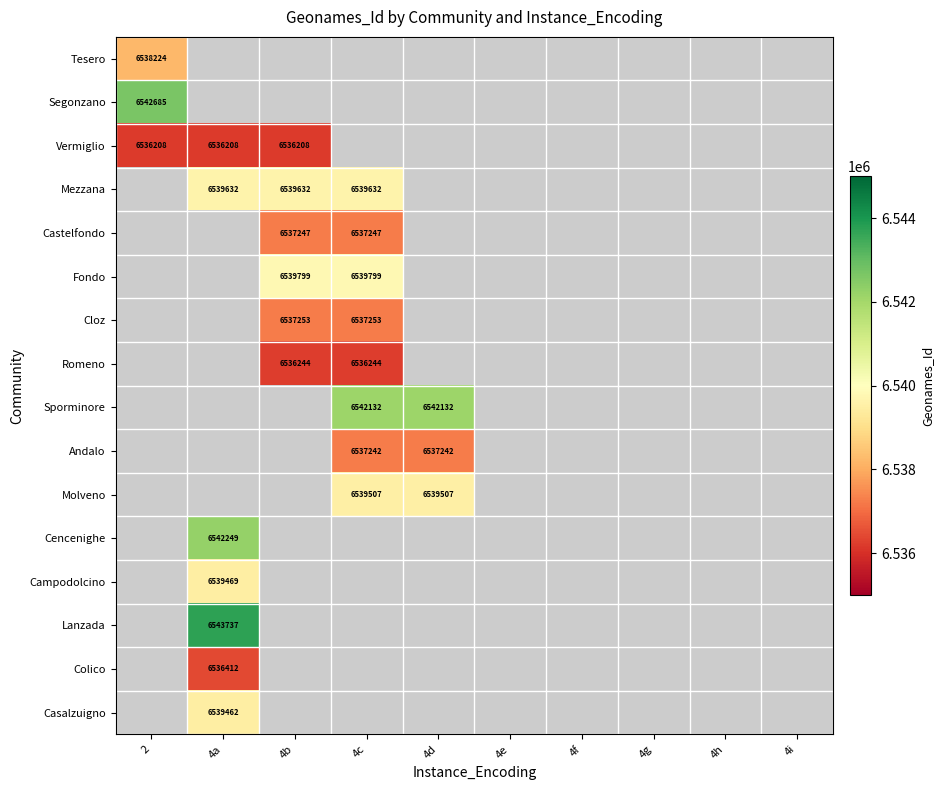

At how many categories does at least one series exceed 6539028?

5